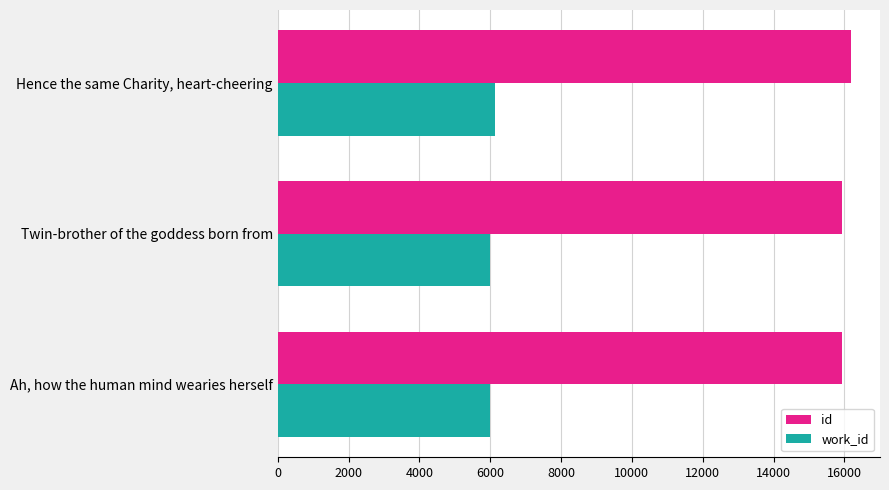

What is the sum of all work_id values?

18122